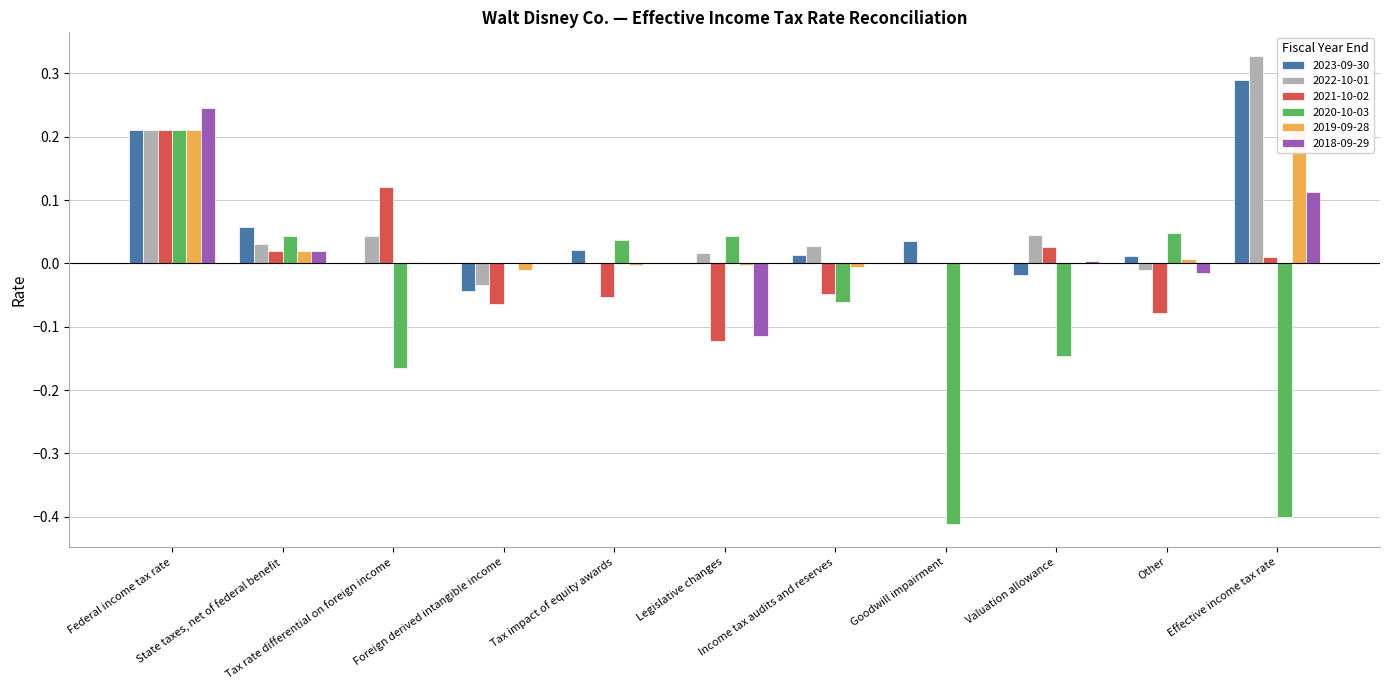

True or false: 2021-10-02 has a value of -0.1 at Legislative changes.

True